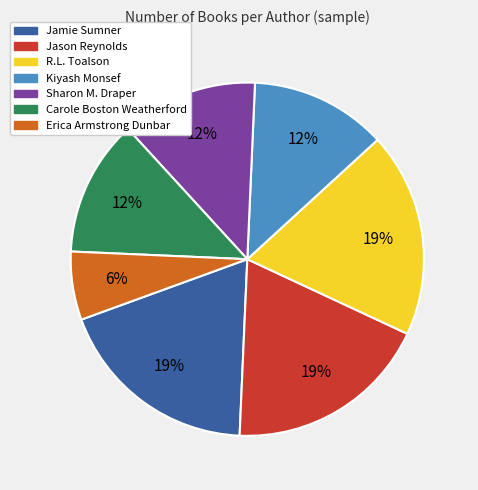

What percentage is the R.L. Toalson slice, to the nearest percent?

19%